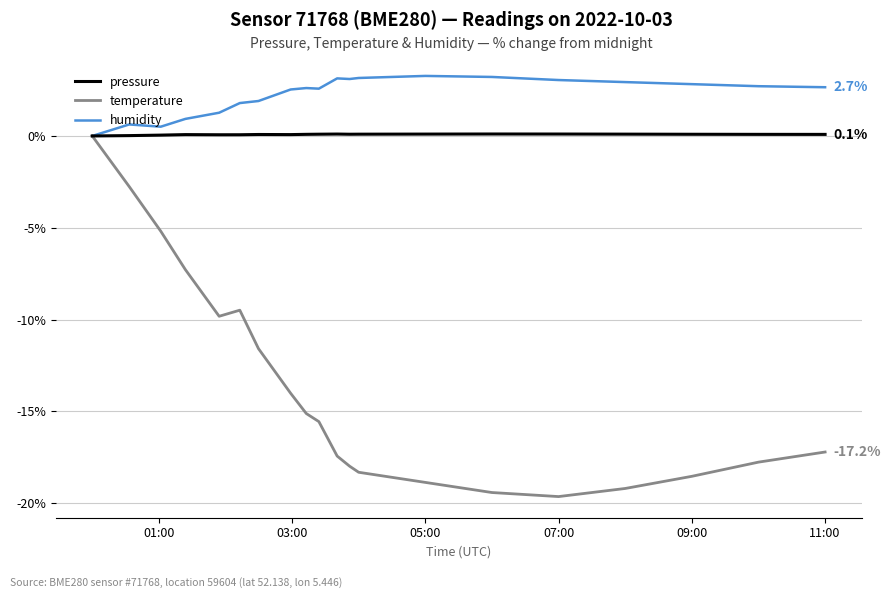

True or false: pressure has more than 2 points higher than both neighbors.

True